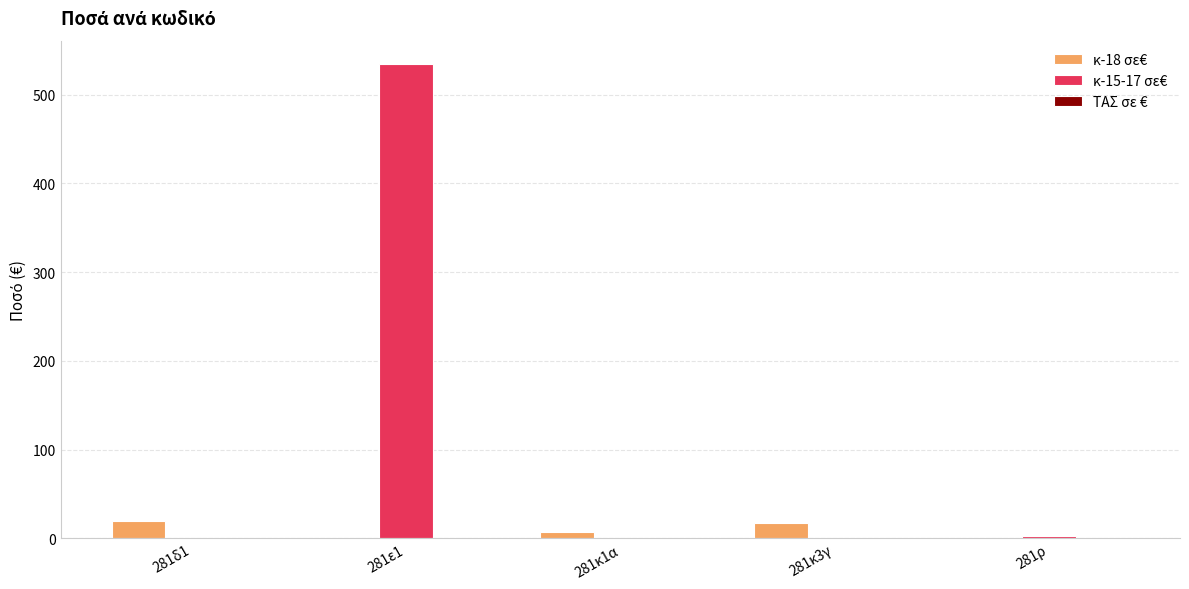

What is the average value of the κ-15-17 σε€ series?

107.5